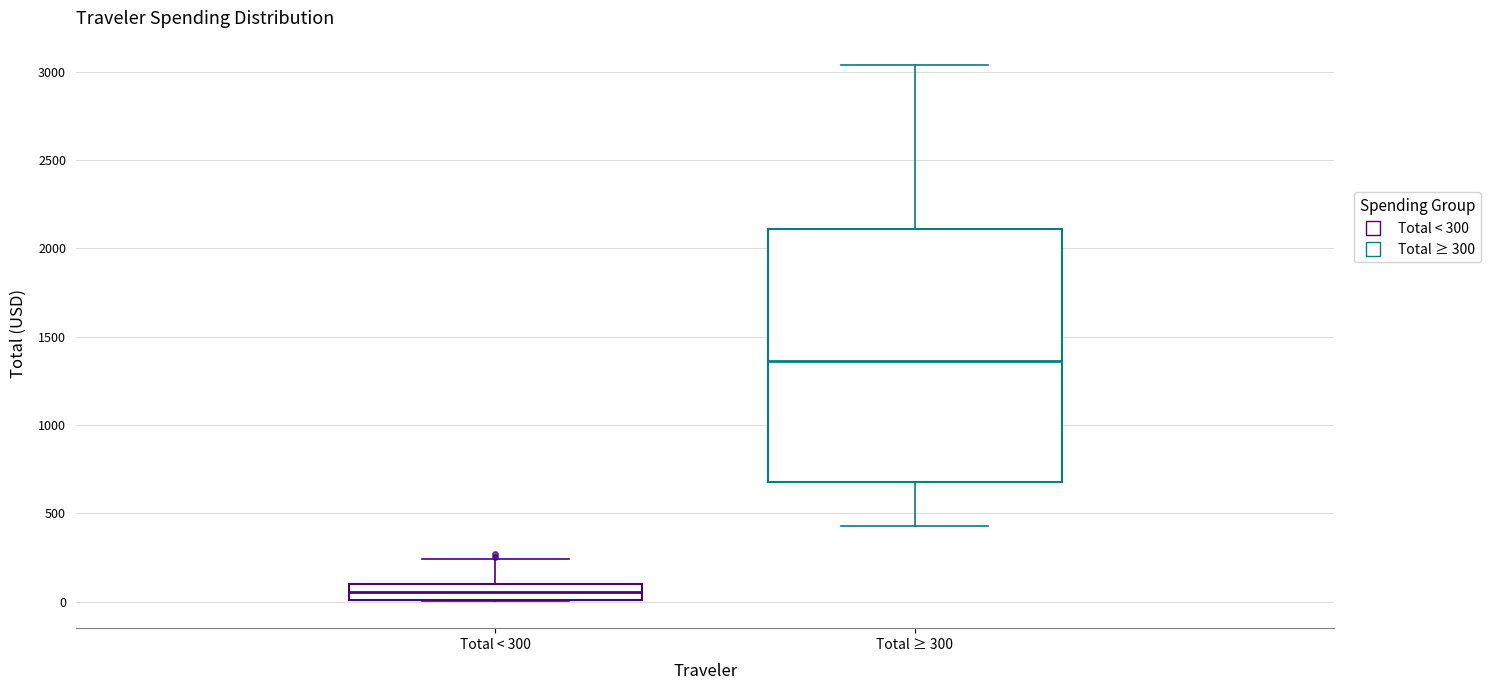

Reading left to right, read every box against the y-axis: the position of its median line, the range the box covers, and the ends of its whiskers. The values are not printed on the chart, so give them approximately, as read against the axis.

Total < 300: median 50, box 0 to 100, whiskers 0 to 250
Total ≥ 300: median 1350, box 700 to 2100, whiskers 450 to 3050